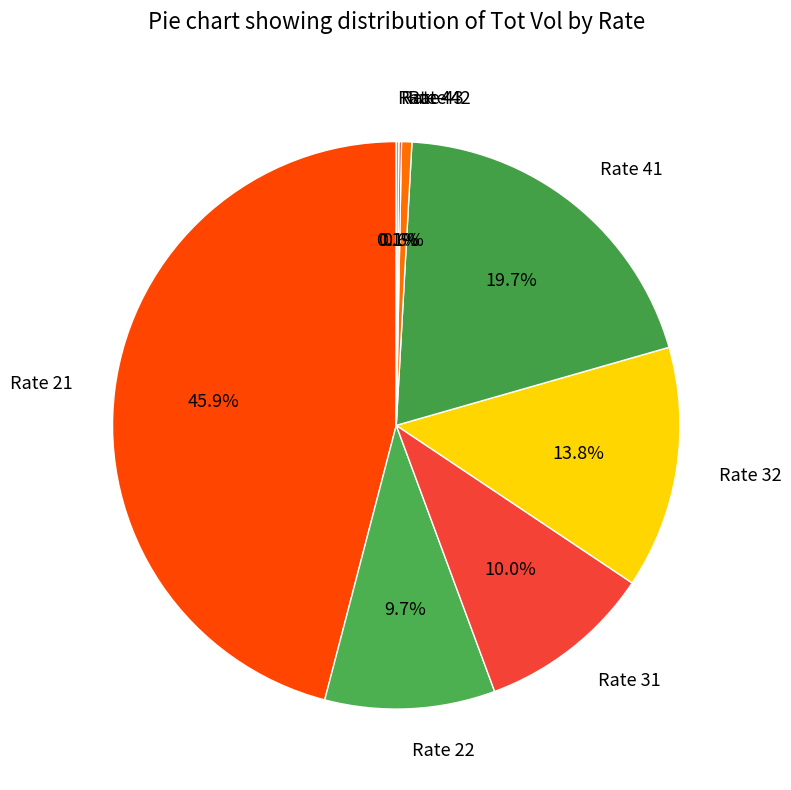

To the nearest percent, what is the difference between the largest and smallest slice percentages?

46%